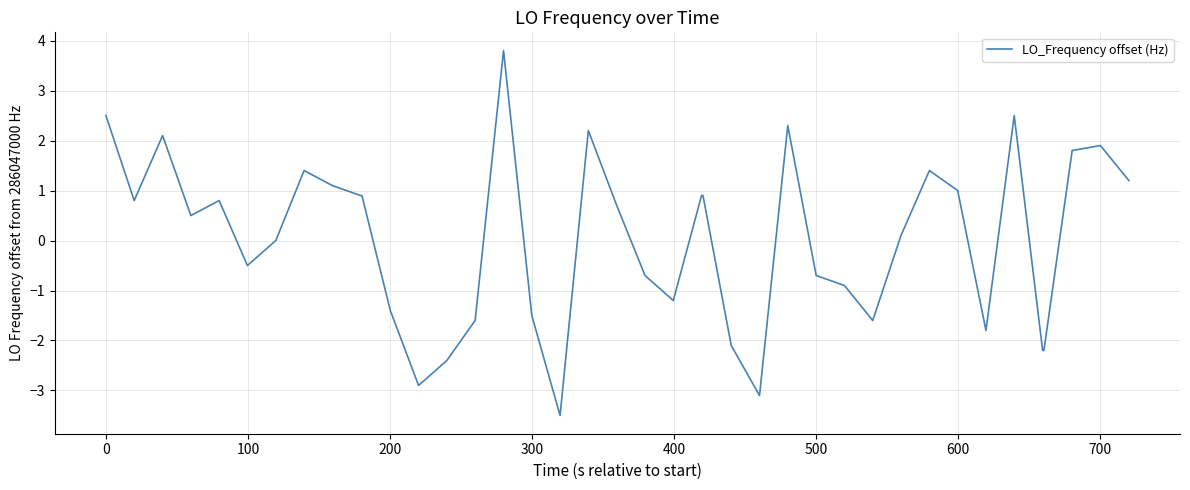

What is the minimum value shown in the chart?

-3.5